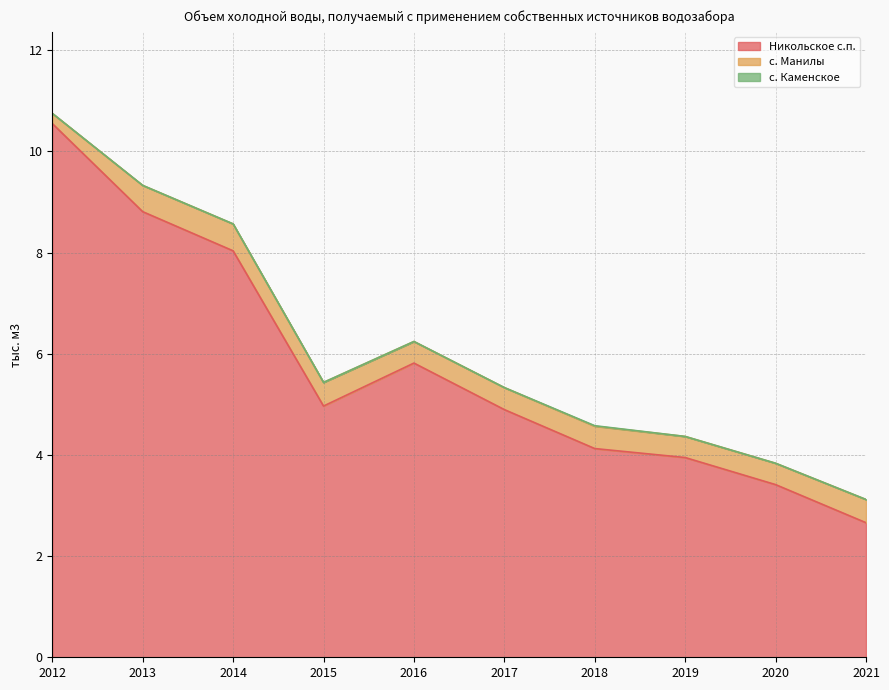

What is the average value of the Никольское с.п. series?

5.7